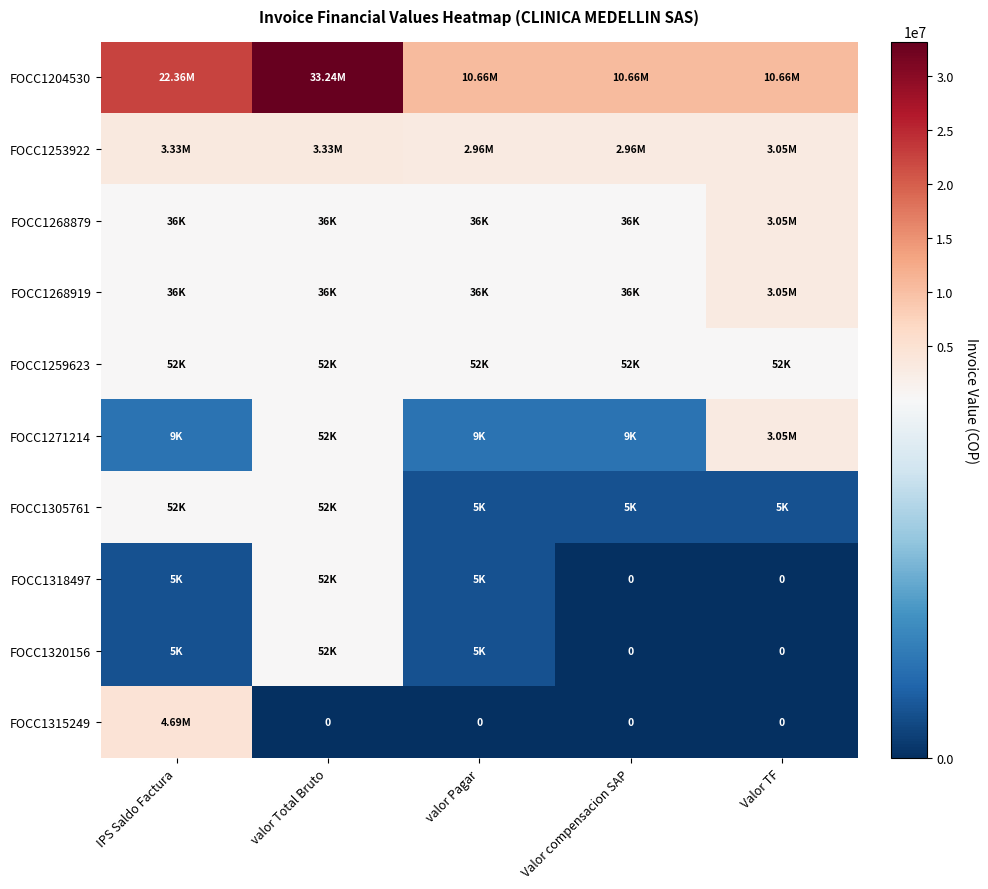

The value of FOCC1315249 at IPS Saldo Factura is 2503269. True or false?

False